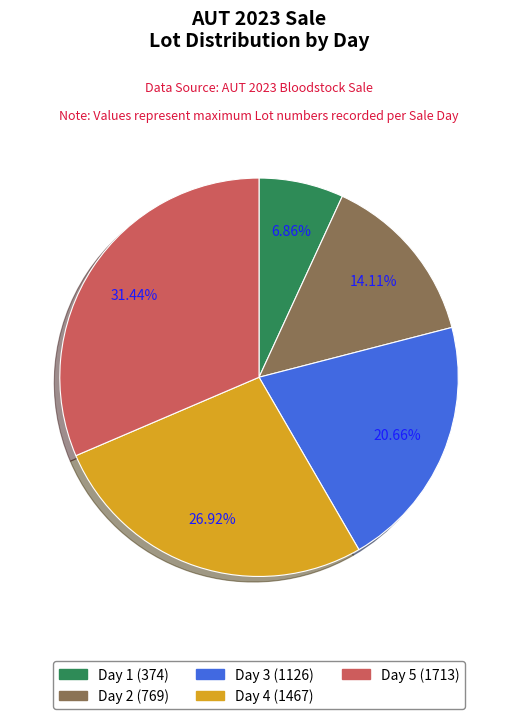

What percentage is the Day 3 slice, to the nearest percent?

21%